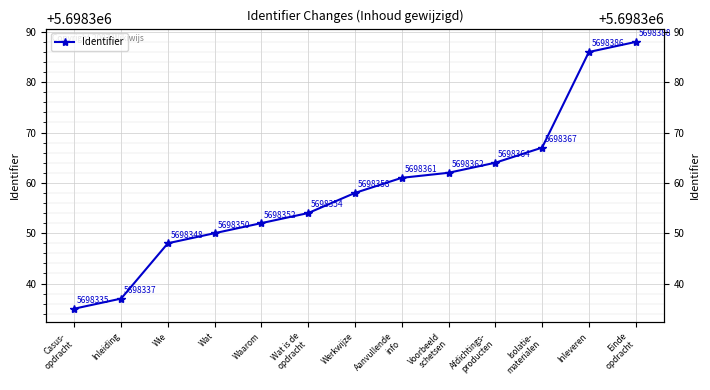

Is this an area chart (filled region under the line)?

No